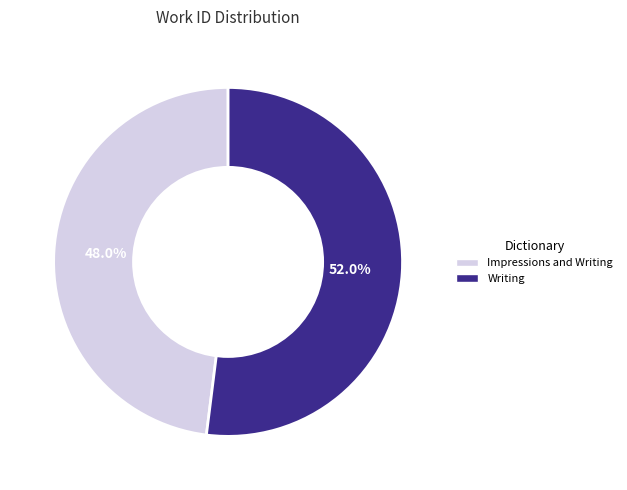

The Impressions and Writing slice represents 48% of the pie. True or false?

True